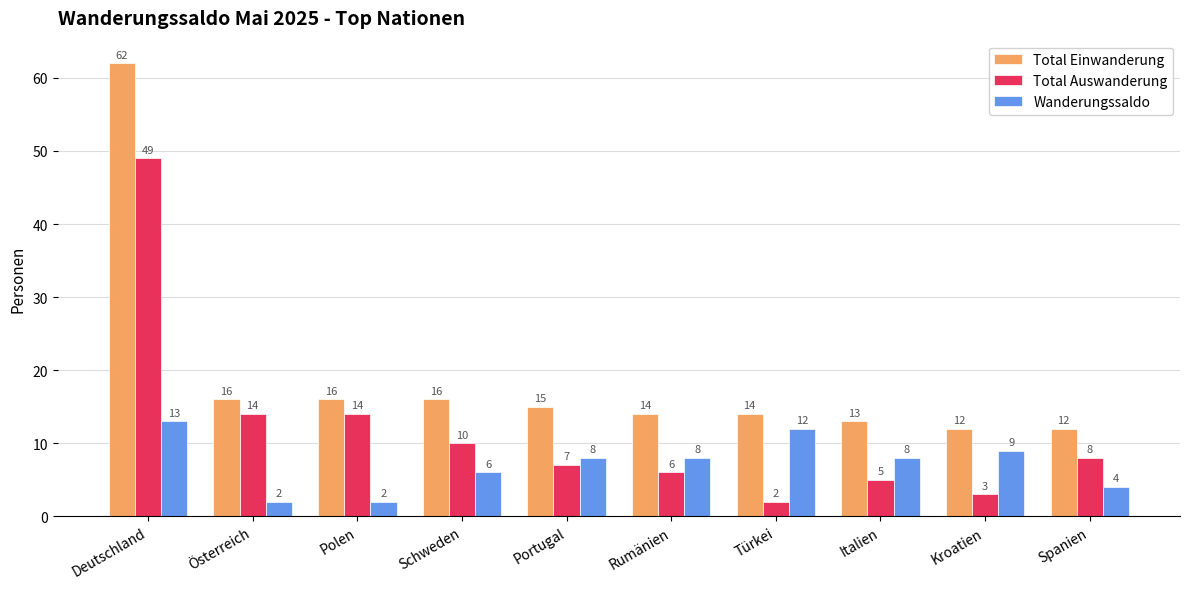

Read the Total Auswanderung value at Spanien.

8